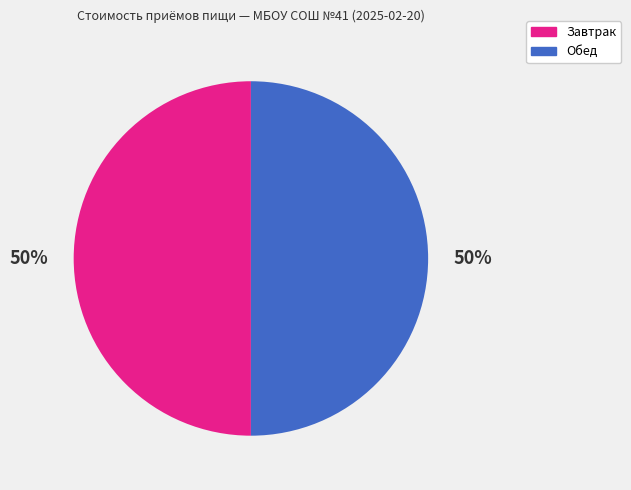

To the nearest percent, what is the average slice percentage?

50%